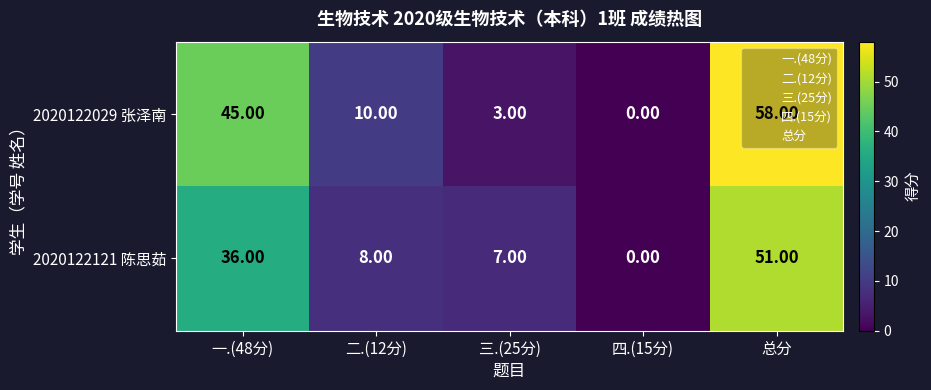

What is the difference between the second highest and second lowest values in the 2020122121 陈思茹 series?

29